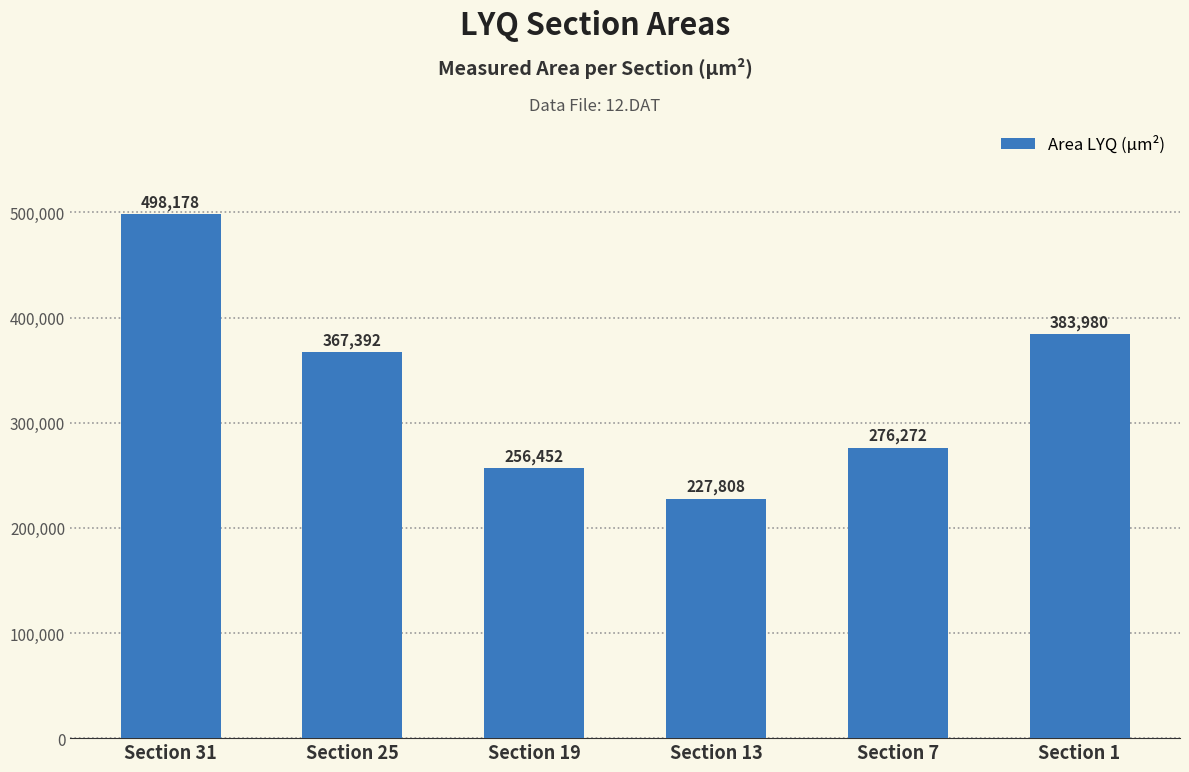

Read the value at Section 1, to the nearest 50.

384000